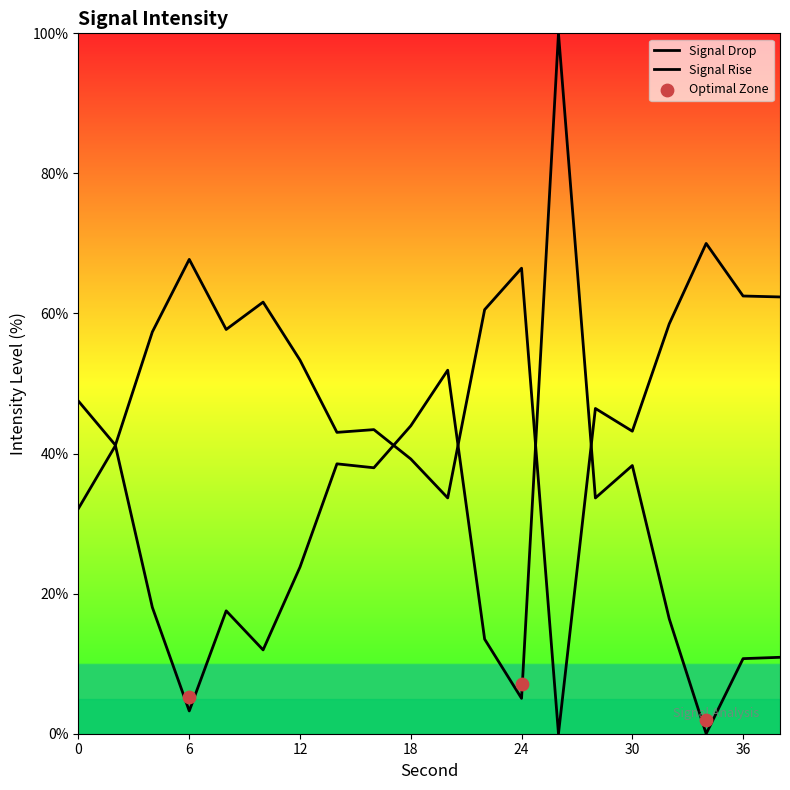

What is the ratio of the value at 4 to the value at 16?

0.5